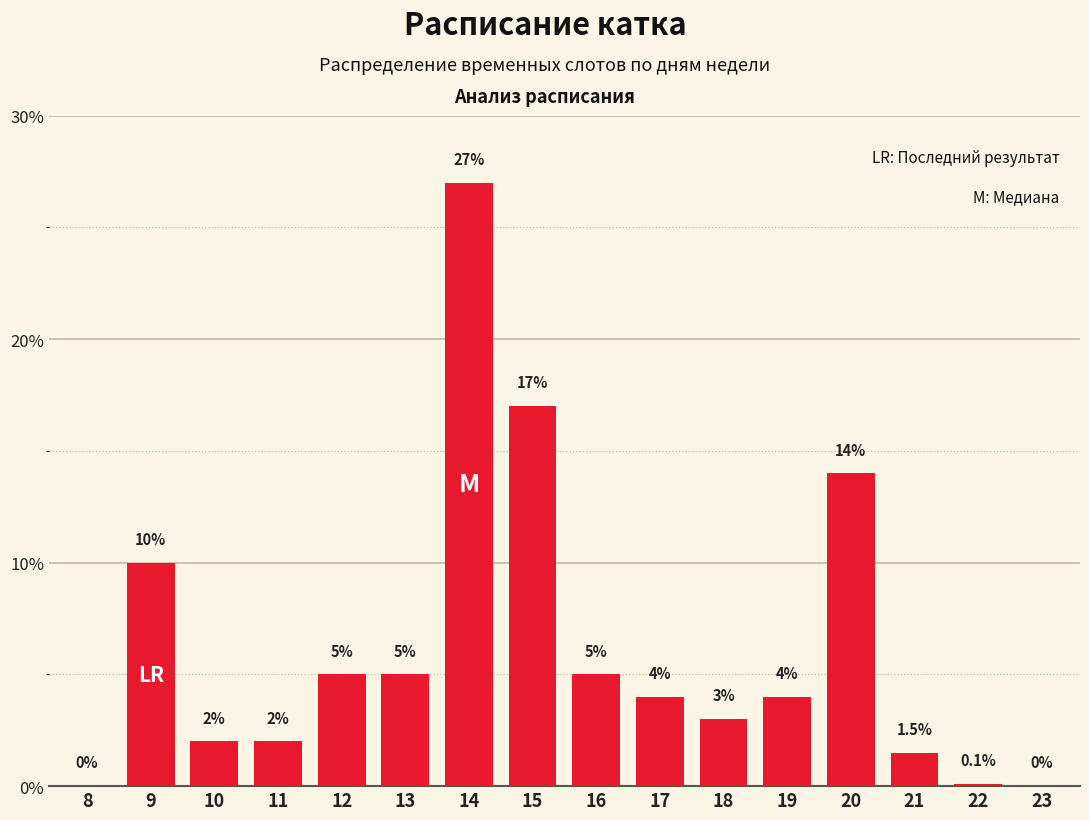

Reading left to right, extract all data points from this chart.

8=0.0	9=10.0	10=2.0	11=2.0	12=5.0	13=5.0	14=27.0	15=17.0	16=5.0	17=4.0	18=3.0	19=4.0	20=14.0	21=1.5	22=0.1	23=0.0